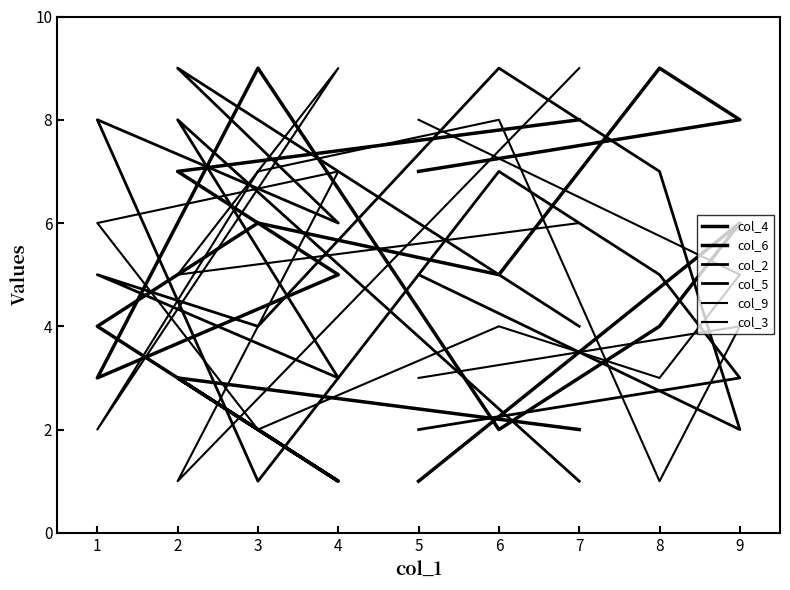

After their last crossing, which series has the higher values: col_5 or col_2?

col_5